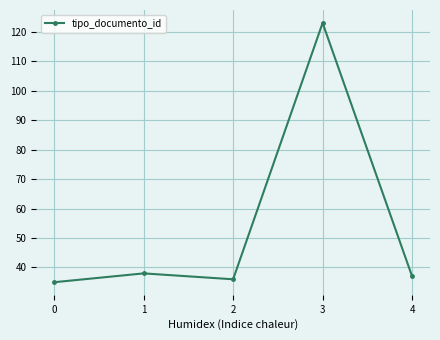

Rank the categories by value from lowest to highest.

0, 2, 4, 1, 3